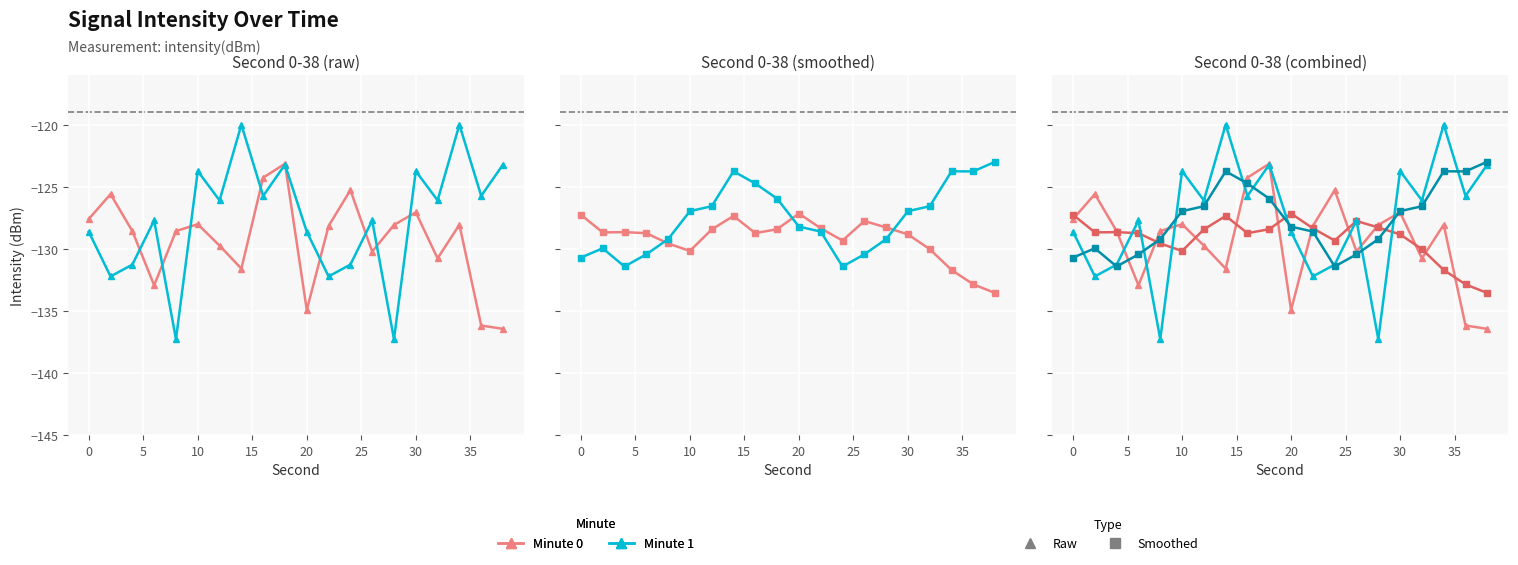

Is the value of intensity_min0 at 18 greater than the value of intensity_min10 at 30?

Yes